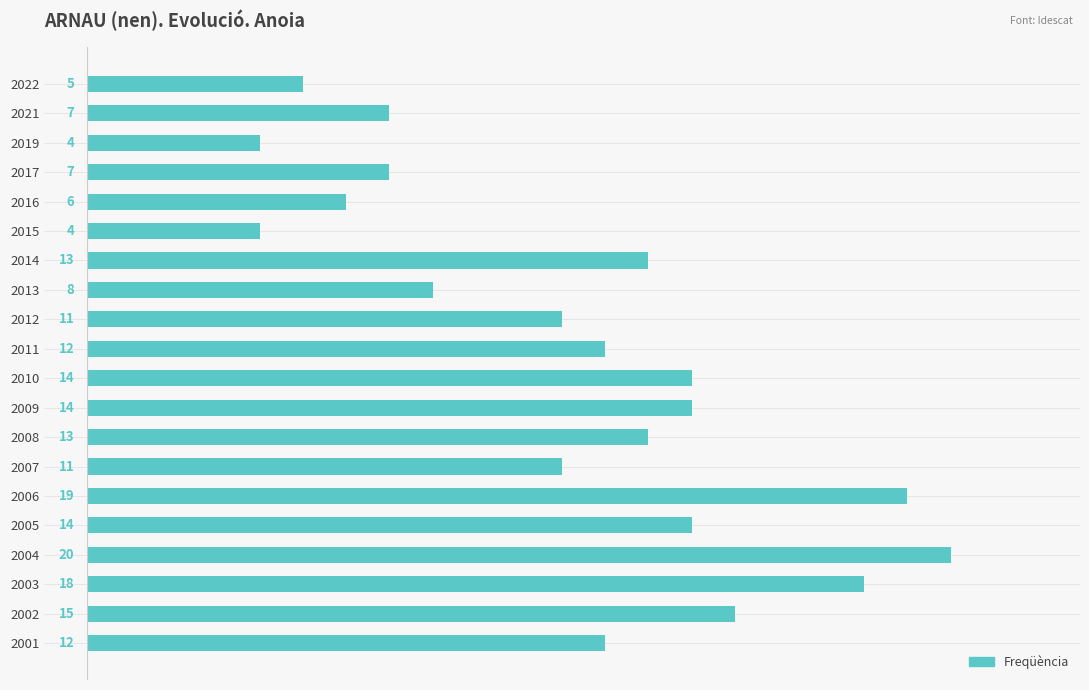

What is the greatest value displayed?

20